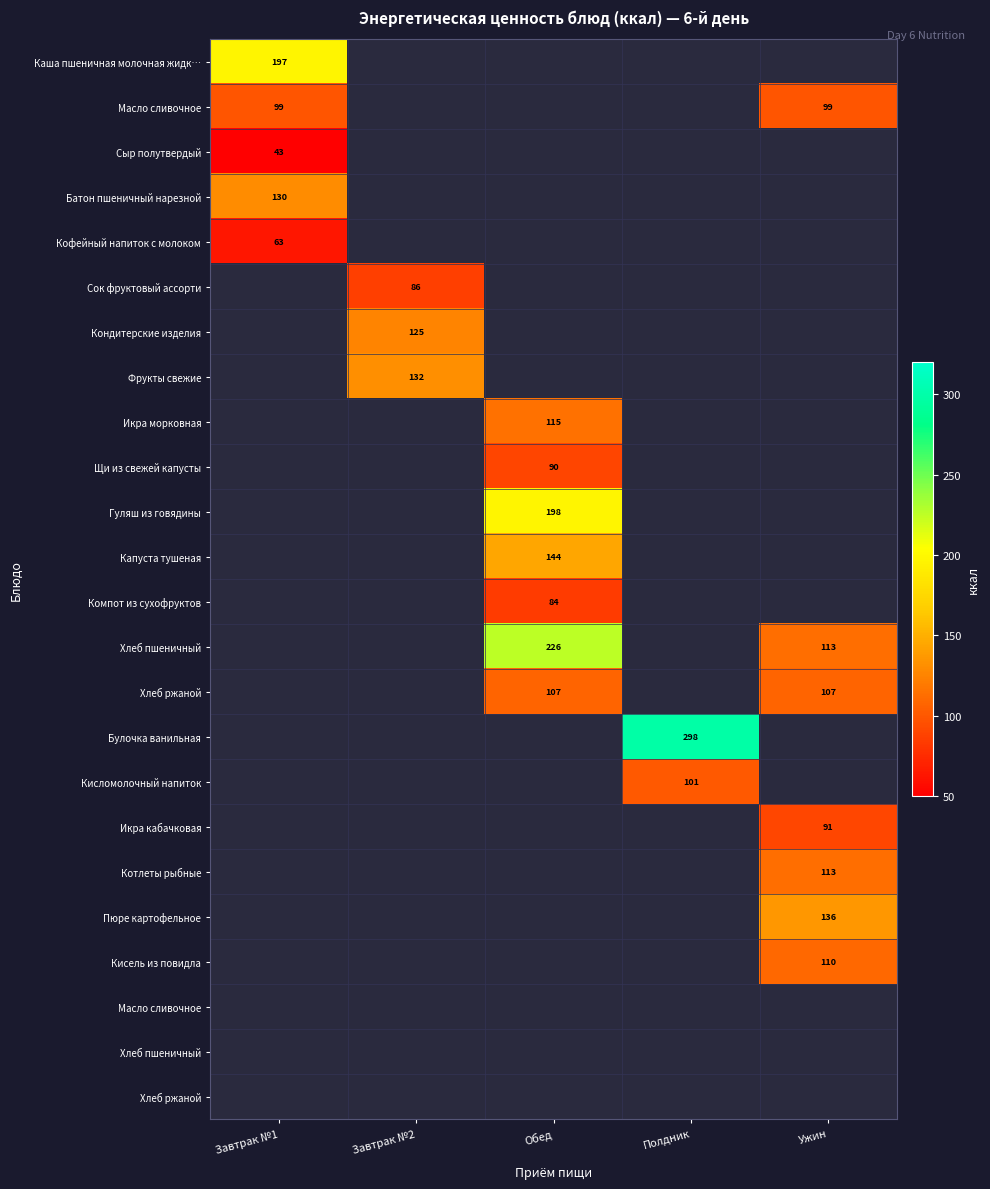

Which category has the lowest value across all series?

Завтрак №1